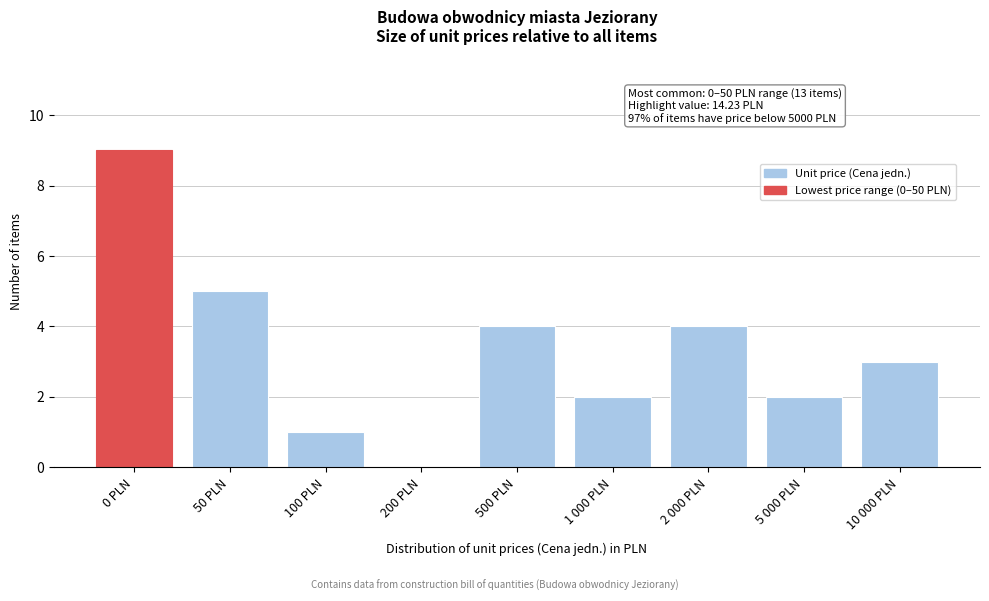

Reading left to right, what are all the values shown in this chart?

0 PLN=9	50 PLN=5	100 PLN=1	200 PLN=0	500 PLN=4	1 000 PLN=2	2 000 PLN=4	5 000 PLN=2	10 000 PLN=3